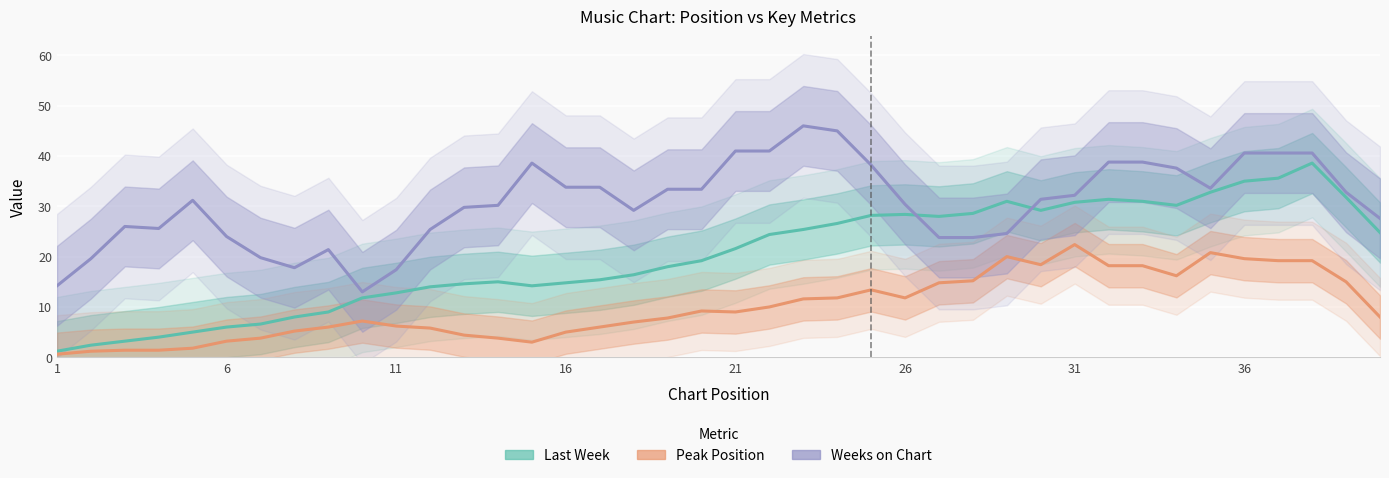

True or false: Last Week has more than 0 points higher than both neighbors.

True